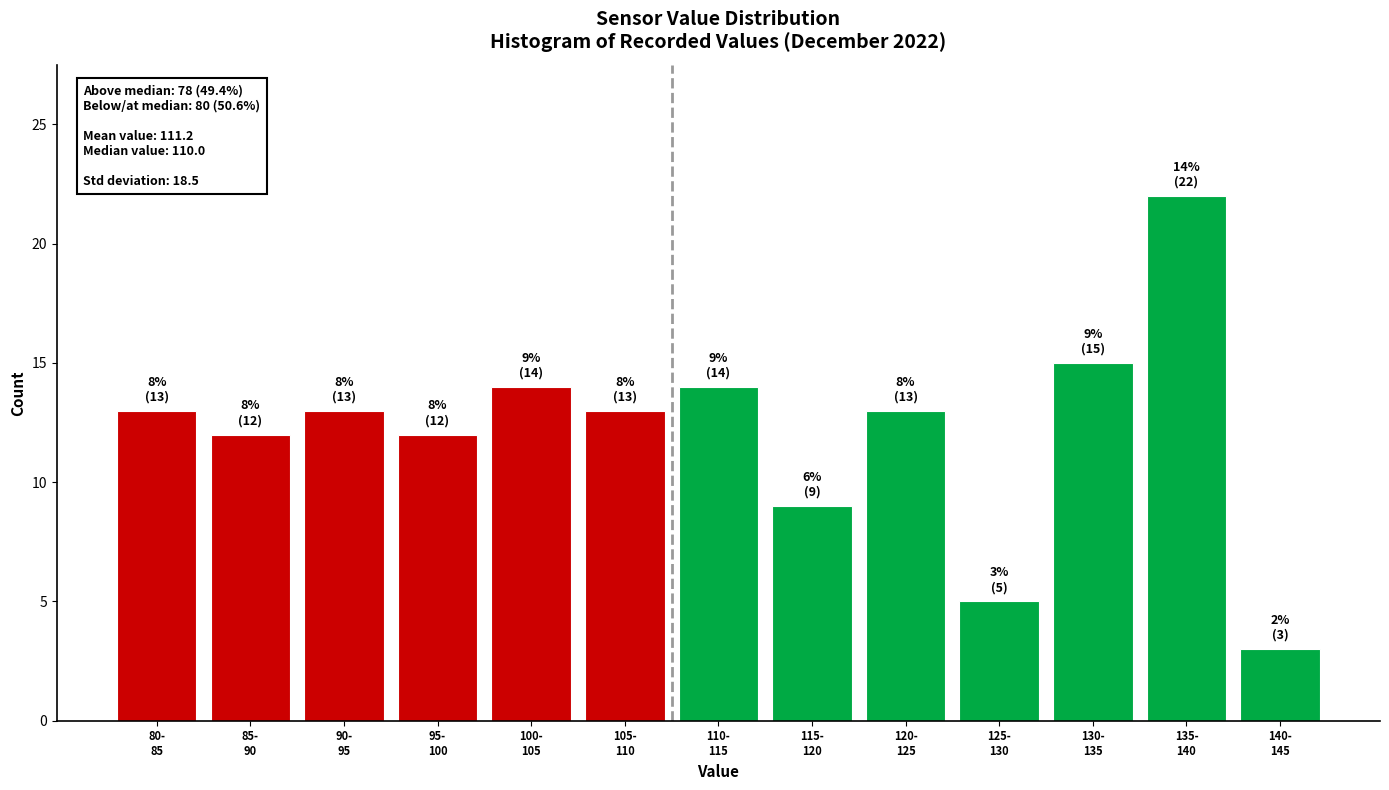

Reading left to right, transcribe all the data shown in this chart.

13	12	13	12	14	13	14	9	13	5	15	22	3